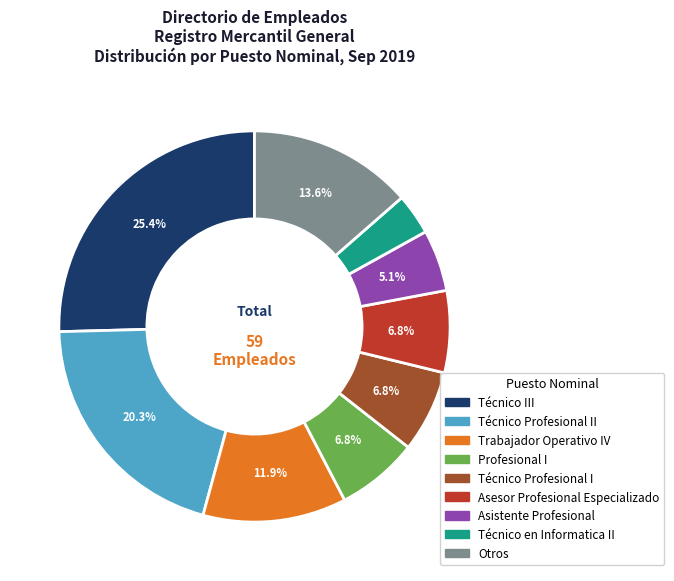

Does any single category account for the majority?

No